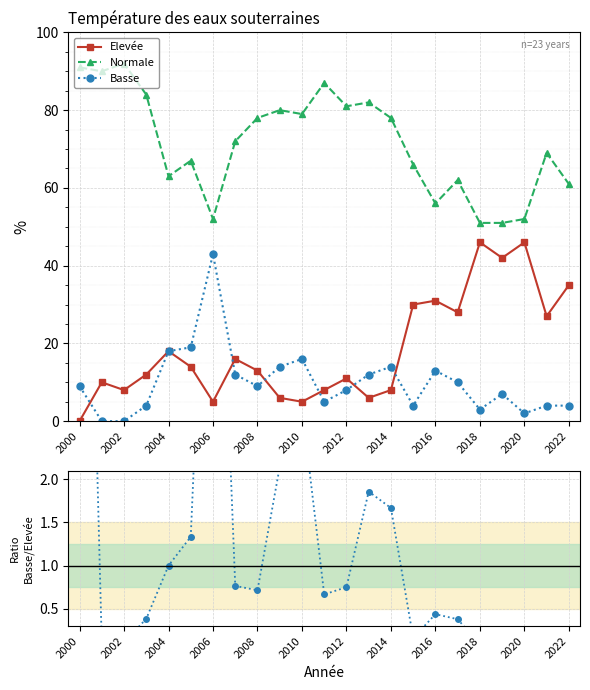

Is it true that Normale equals 52 at 2006?

True